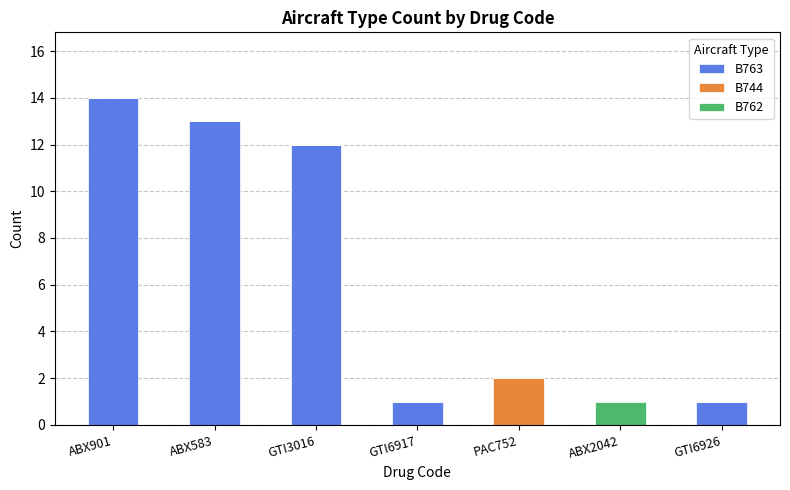

Which category has the highest value in the B763 series?

ABX901